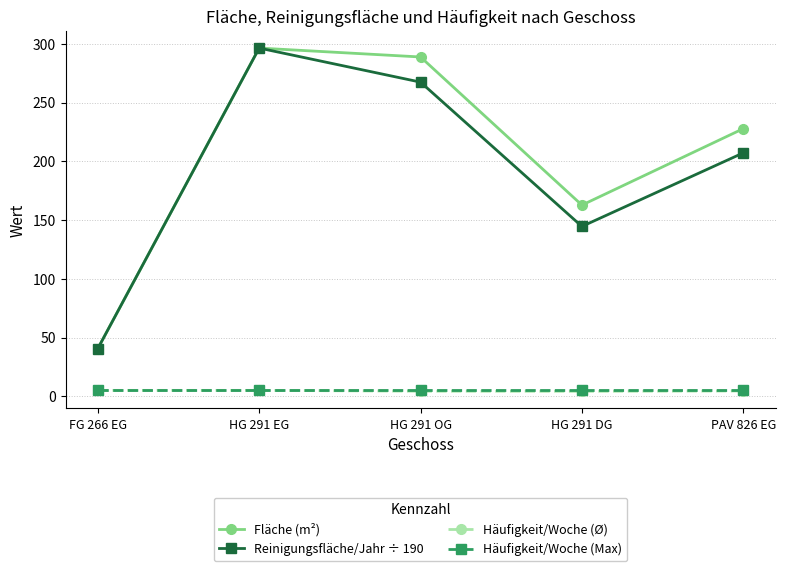

Rank the categories by Fläche (m²) value from highest to lowest.

HG 291 EG, HG 291 OG, PAV 826 EG, HG 291 DG, FG 266 EG